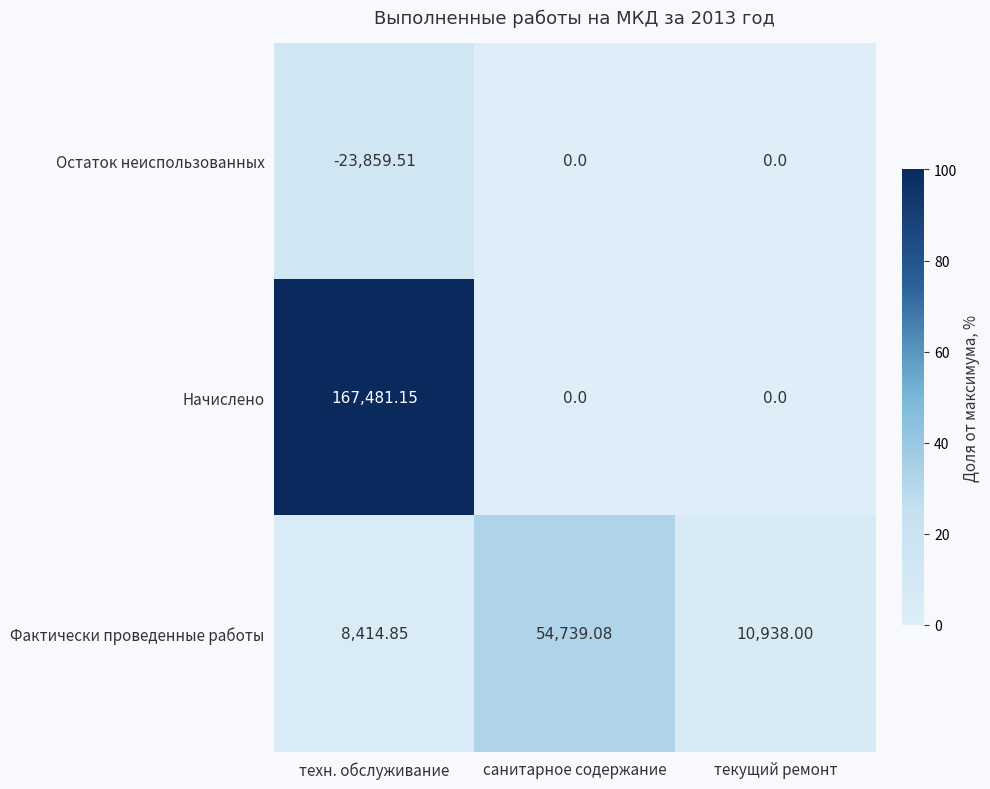

Where does the Фактически проведенные работы series first go above 10938?

санитарное содержание